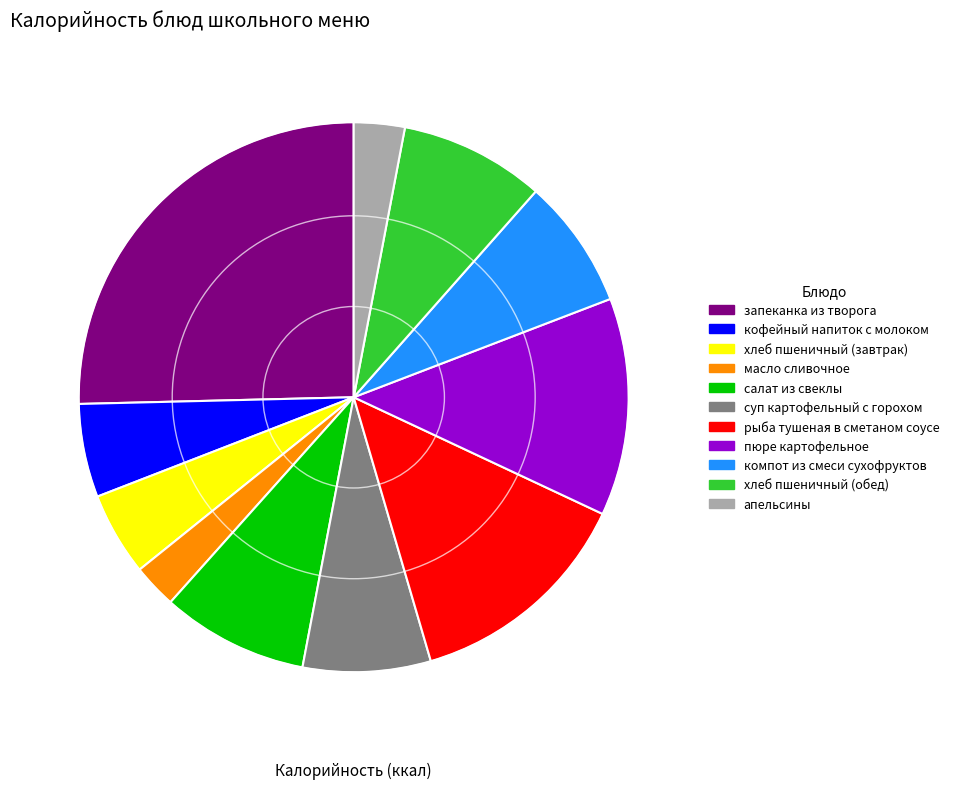

True or false: хлеб пшеничный (обед) accounts for 9% of the total.

True